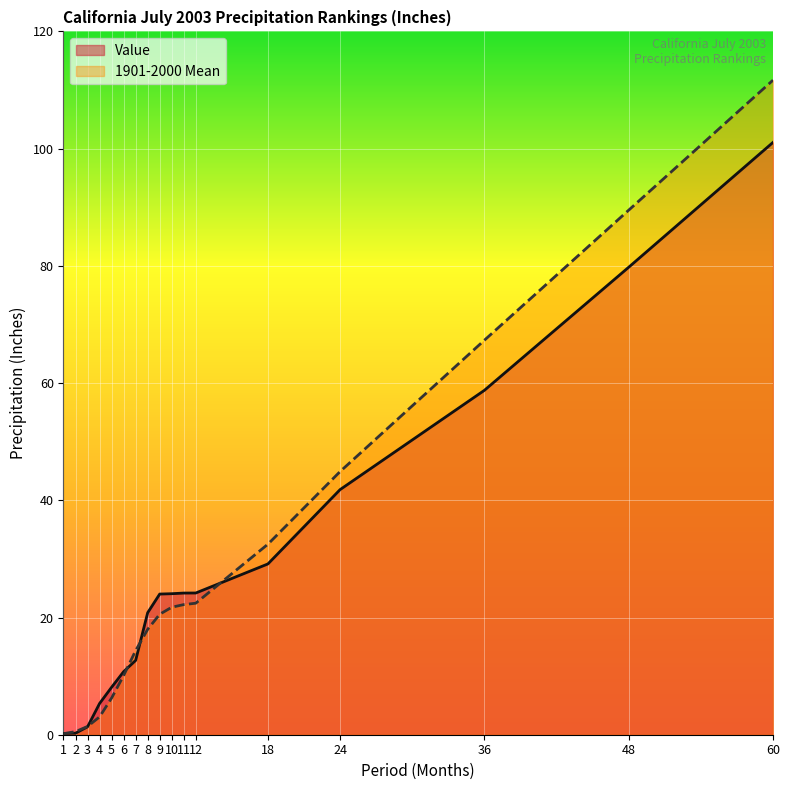

How many lines are shown in the chart?

2